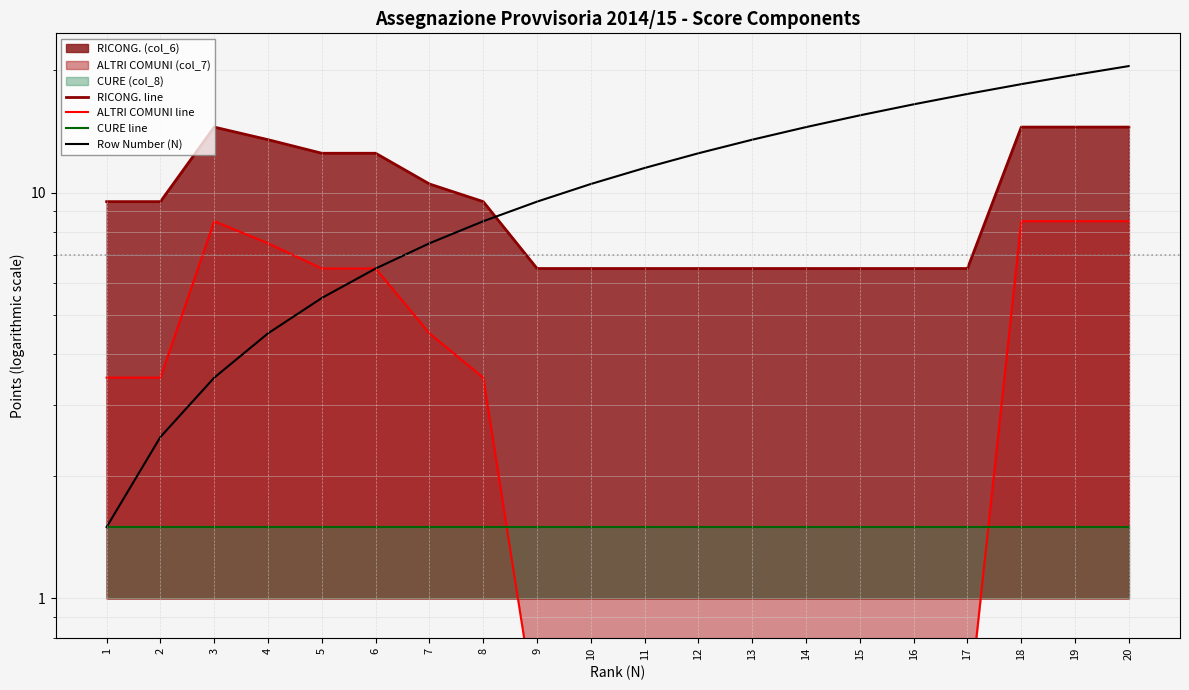

What is the approximate value of ALTRI COMUNI line at 18?

8.5